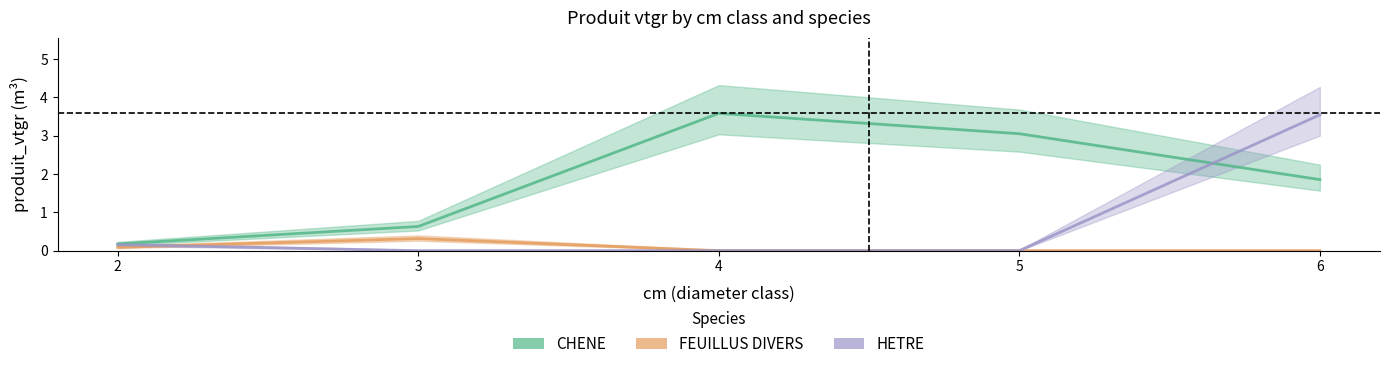

What is the total value across all series at 3?

0.9